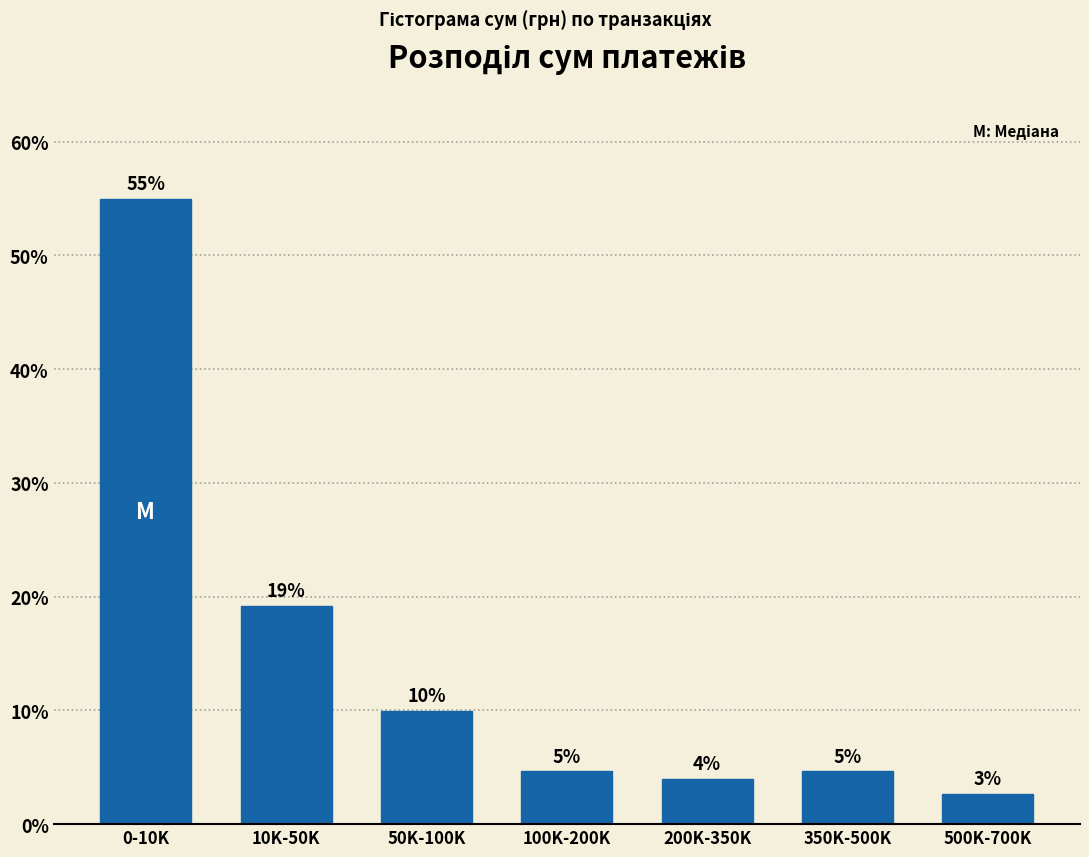

Does the chart contain any negative values?

No